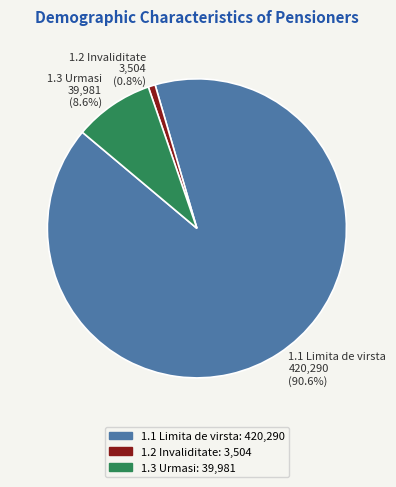

Is there a majority slice in this chart?

Yes